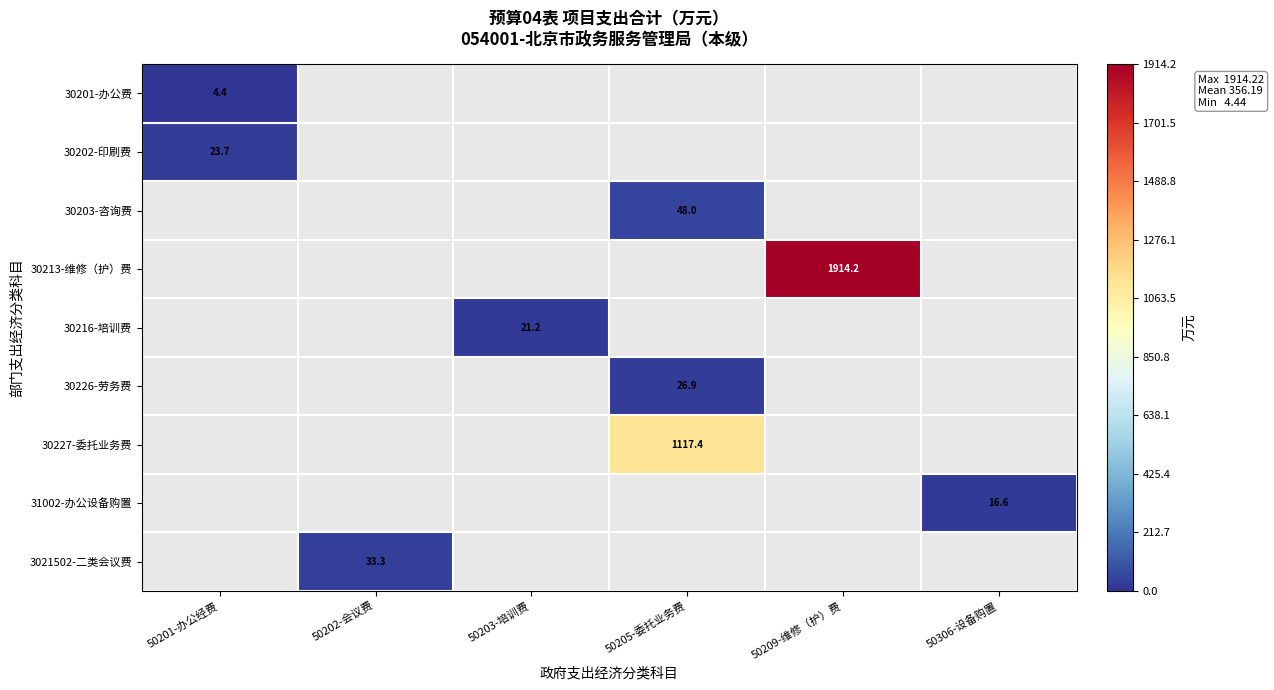

At which label does 30202-印刷费 reach its peak?

50201-办公经费